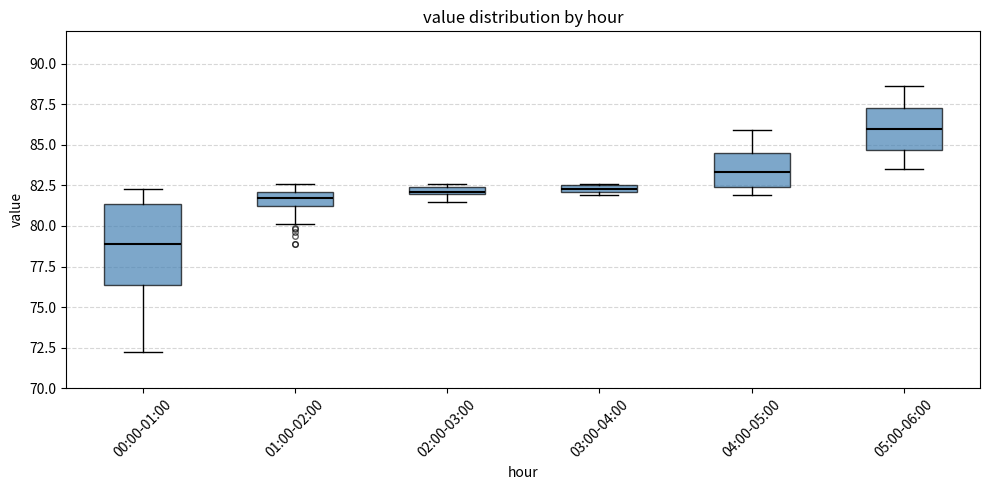

Which box is the tallest, from its lower edge to its upper edge?

00:00-01:00